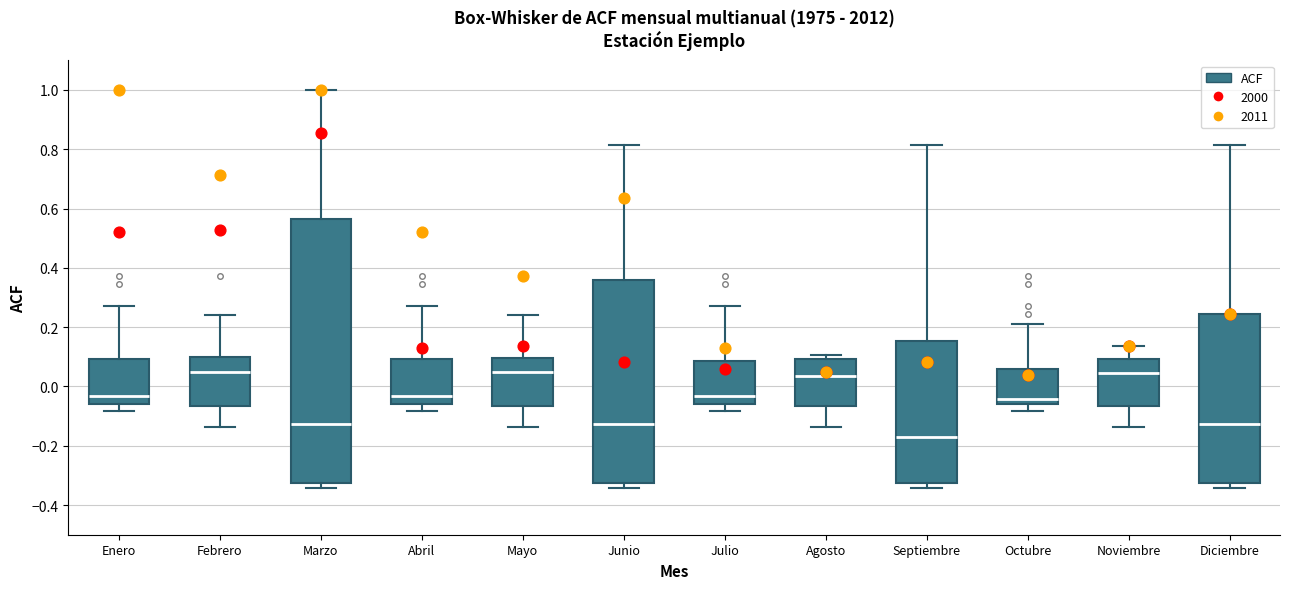

Reading left to right, read every box against the y-axis: the position of its median line, the range the box covers, and the ends of its whiskers. The values are not printed on the chart, so give them approximately, as read against the axis.

Enero: median -0.04, box -0.06 to 0.10, whiskers -0.08 to 0.28
Febrero: median 0.06, box -0.06 to 0.10, whiskers -0.14 to 0.24
Marzo: median -0.12, box -0.32 to 0.56, whiskers -0.34 to 1.00
Abril: median -0.04, box -0.06 to 0.10, whiskers -0.08 to 0.28
Mayo: median 0.06, box -0.06 to 0.10, whiskers -0.14 to 0.24
Junio: median -0.12, box -0.32 to 0.36, whiskers -0.34 to 0.82
Julio: median -0.04, box -0.06 to 0.08, whiskers -0.08 to 0.28
Agosto: median 0.04, box -0.06 to 0.10, whiskers -0.14 to 0.10 (just above the box's upper edge)
Septiembre: median -0.18, box -0.32 to 0.16, whiskers -0.34 to 0.82
Octubre: median -0.04, box -0.06 to 0.06, whiskers -0.08 to 0.22
Noviembre: median 0.04, box -0.06 to 0.10, whiskers -0.14 to 0.14
Diciembre: median -0.12, box -0.32 to 0.24, whiskers -0.34 to 0.82